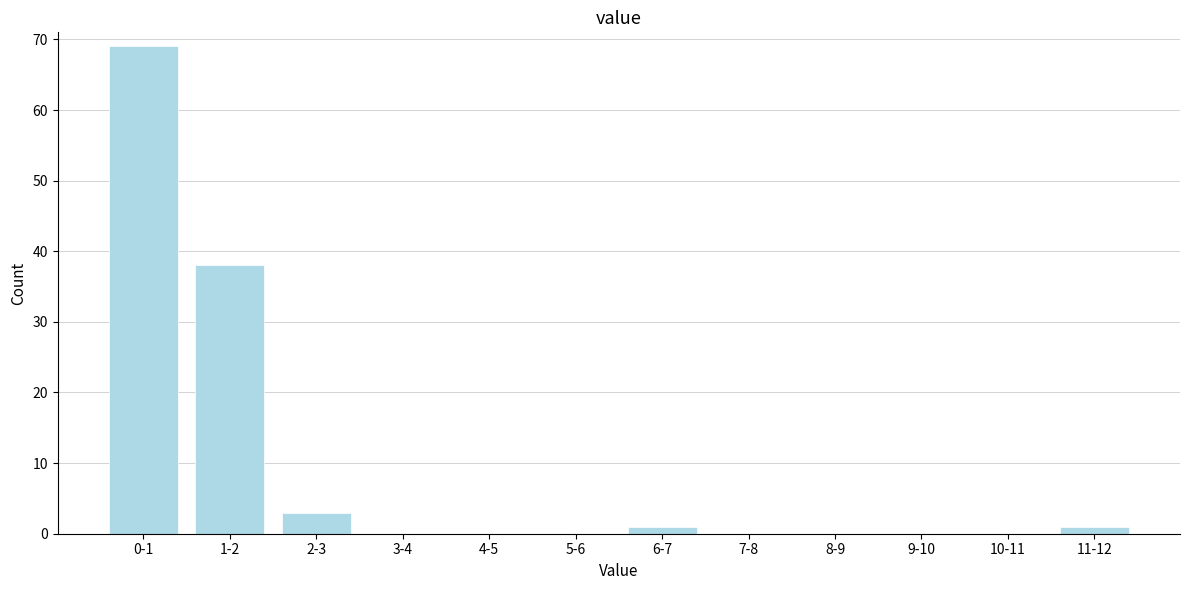

Reading left to right, extract all data points from this chart.

0-1=69	1-2=38	2-3=3	3-4=0	4-5=0	5-6=0	6-7=1	7-8=0	8-9=0	9-10=0	10-11=0	11-12=1